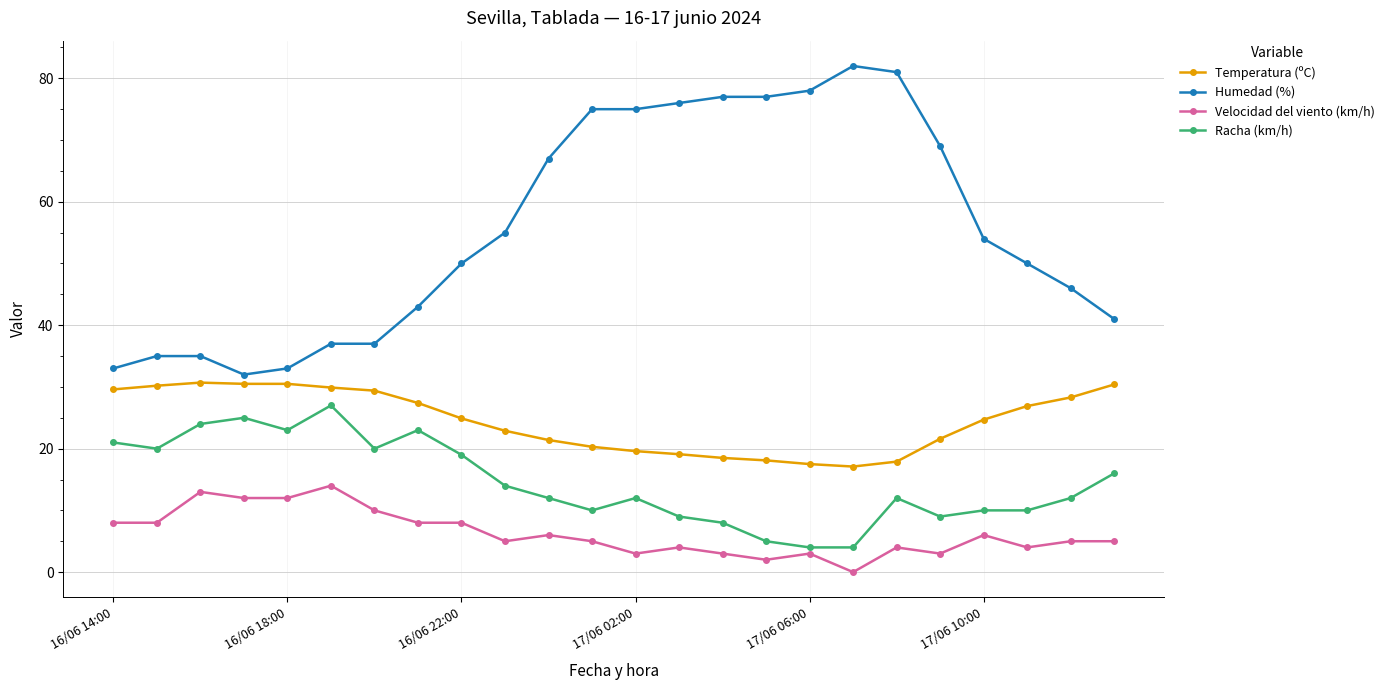

True or false: Temperatura (ºC) and Racha (km/h) cross at least once.

False